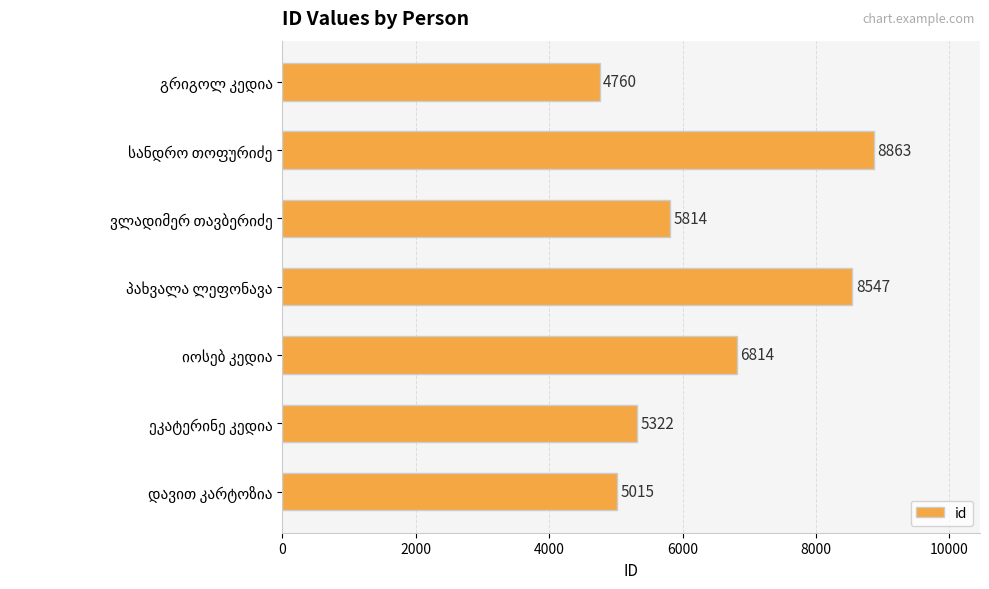

What is the average value?

6448